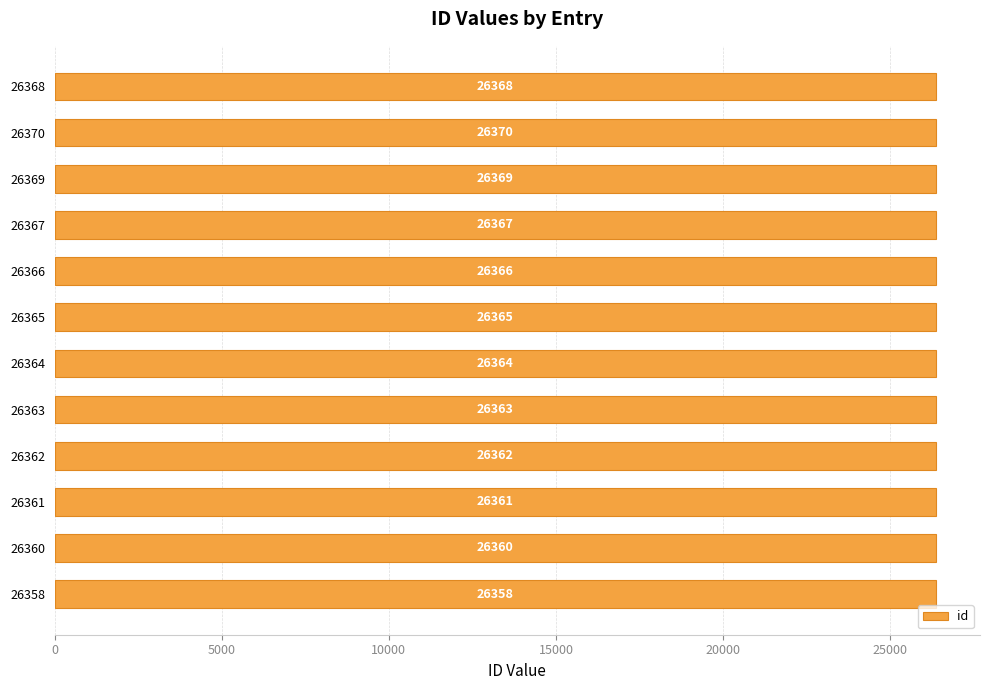

Count the number of categories in the chart.

12